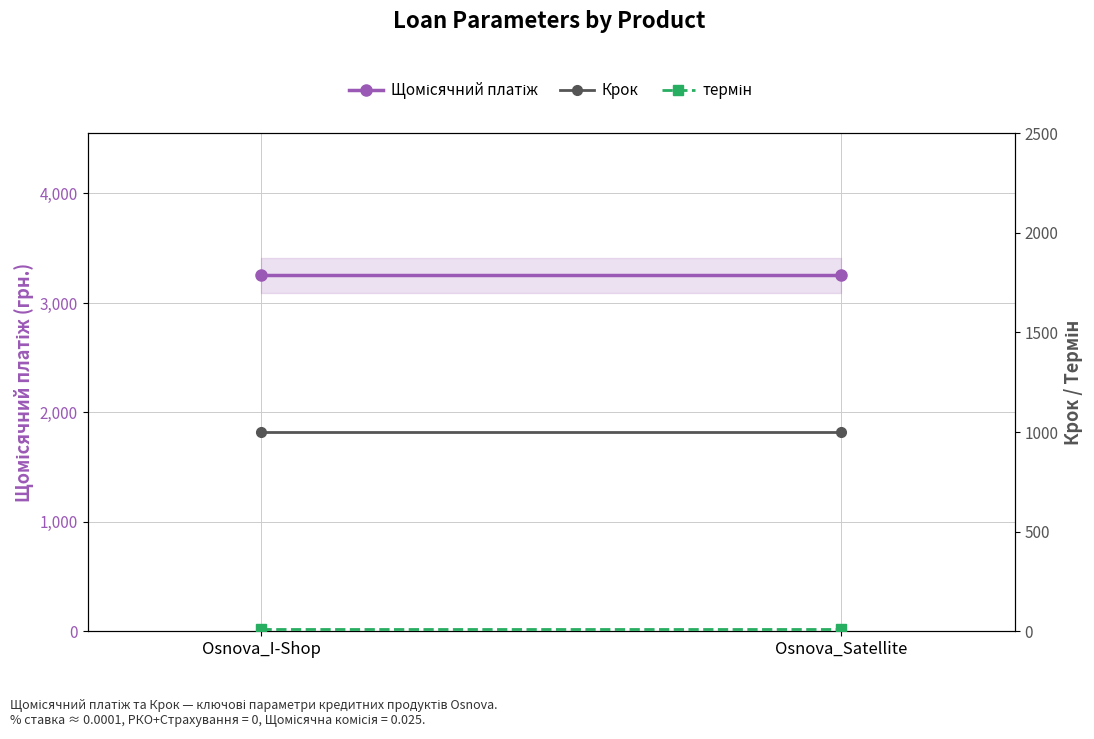

What is the spread (max minus min) of values at Osnova_Satellite?

3238.1